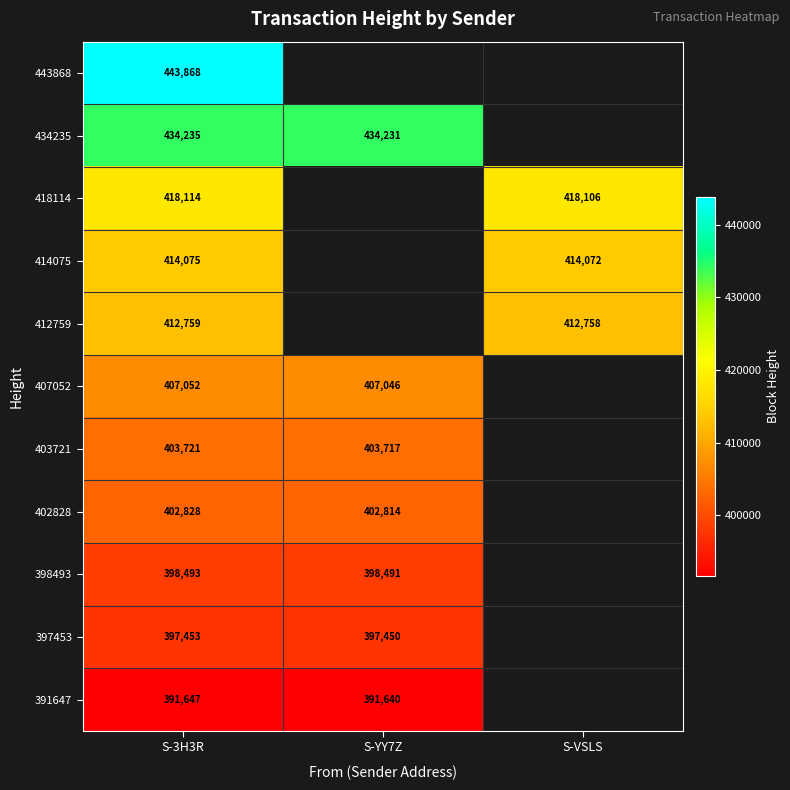

The value of 402828 at S-3H3R is 611613. True or false?

False